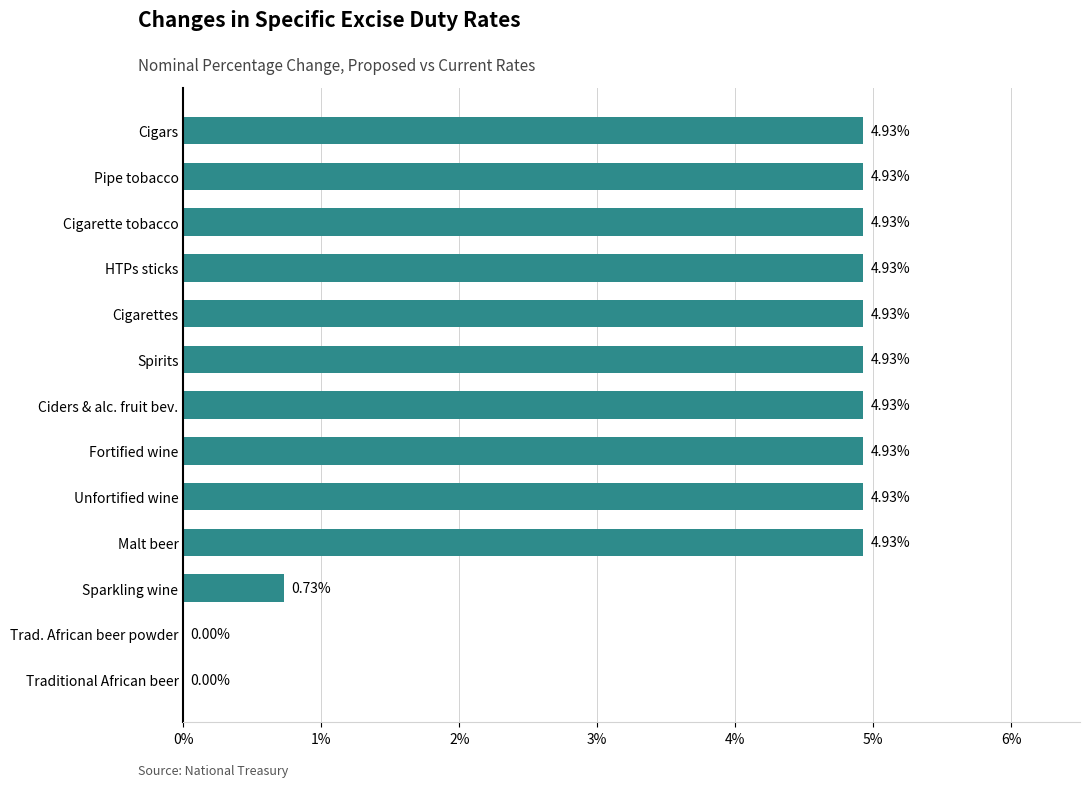

Approximately how many times larger is the value at HTPs sticks compared to Ciders & alc. fruit bev.?

1.0